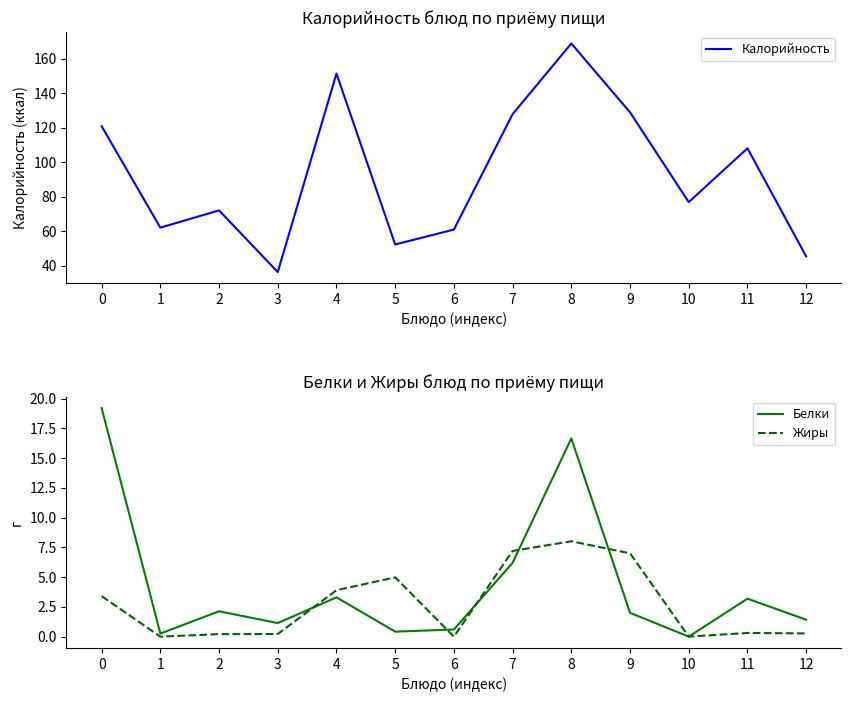

Reading left to right, list all the values displayed in this chart.

Калорийность: 120.8	62.0	72.0	36.3	151.3	52.3	60.9	127.8	168.8	128.8	76.8	108.0	45.3
Белки: 19.2	0.3	2.1	1.1	3.3	0.4	0.6	6.2	16.6	2.0	0.0	3.2	1.4
Жиры: 3.4	0.0	0.2	0.2	3.9	5.0	0.0	7.2	8.0	7.0	0.0	0.3	0.3